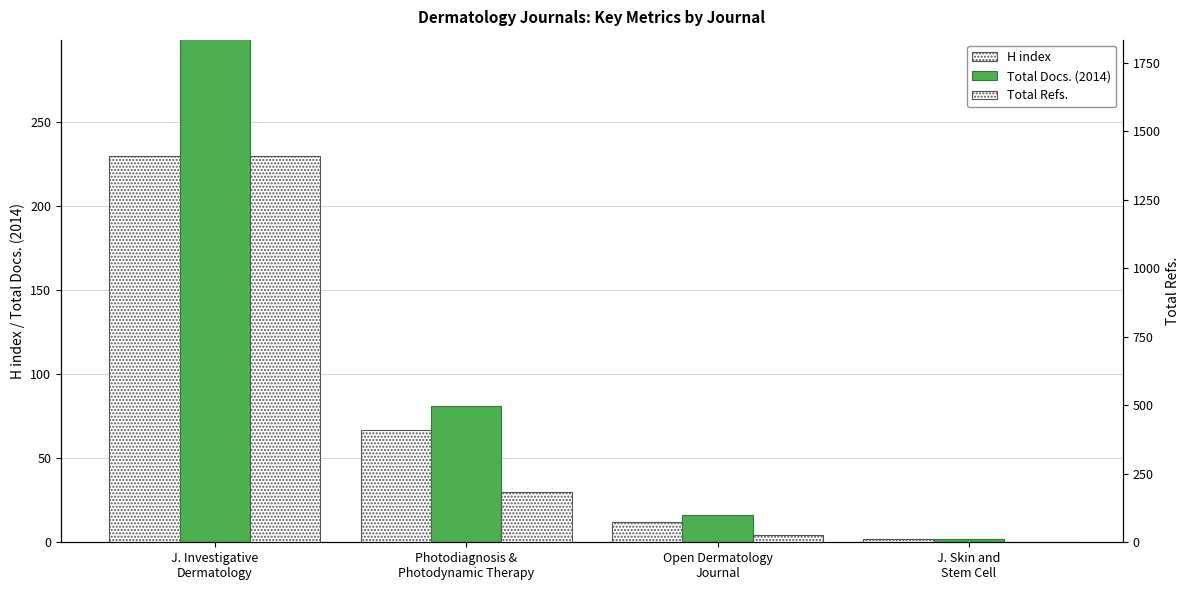

How many bars are there in total?

12